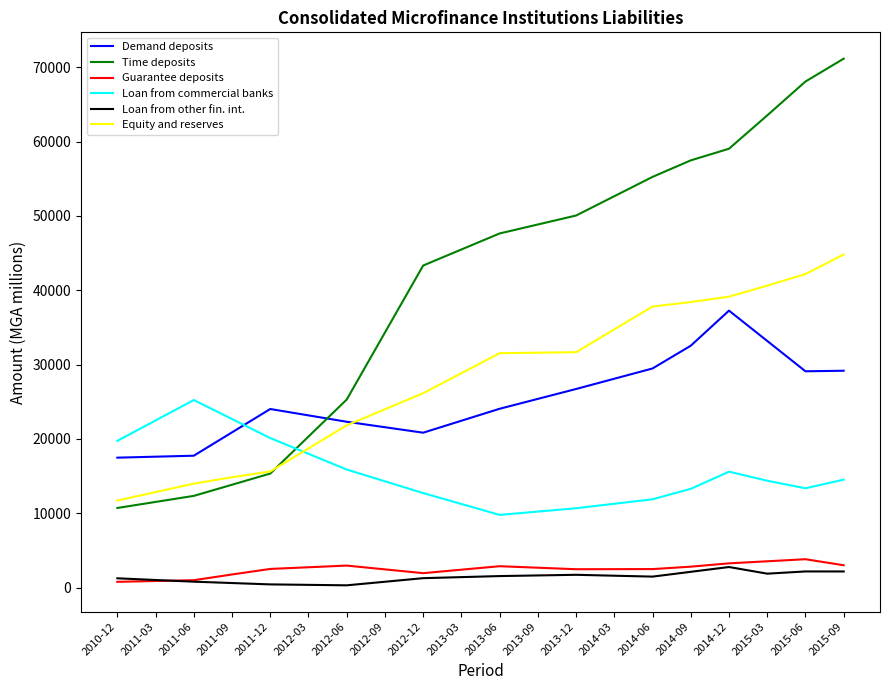

The value of Time deposits at 2011-06 is 3961.4. True or false?

False